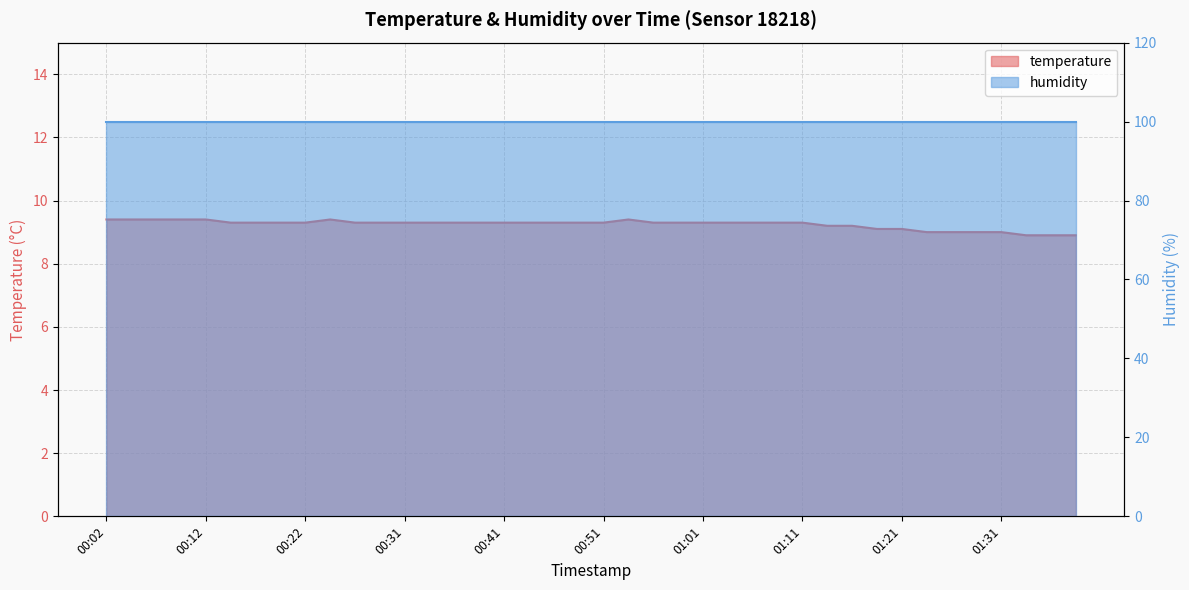

What is the sum of all values?

369.7